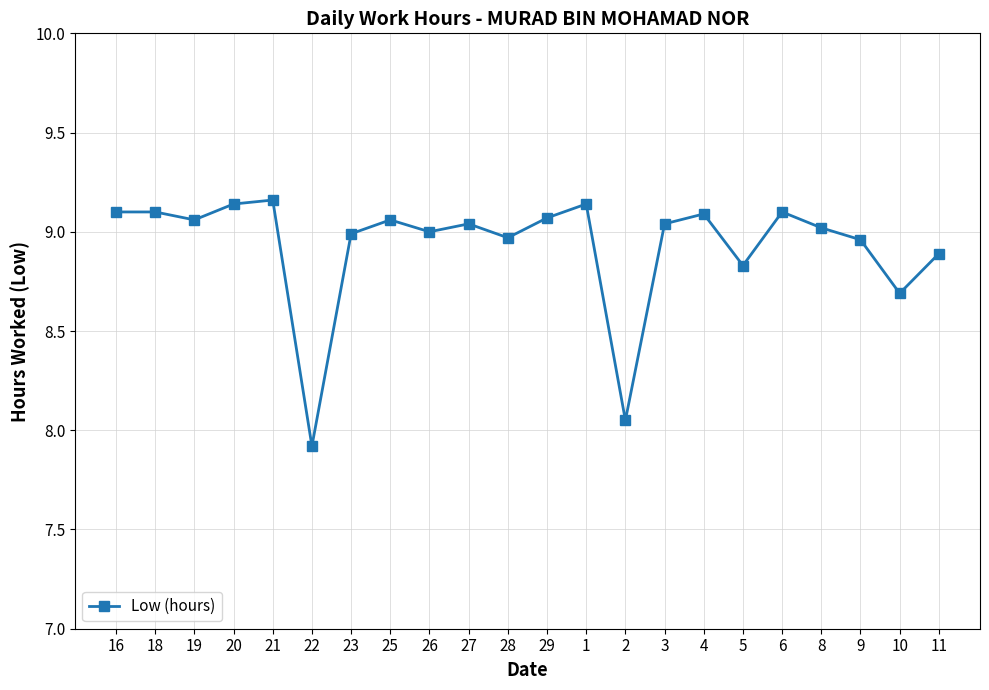

Which has a higher value, 18 or 11?

18